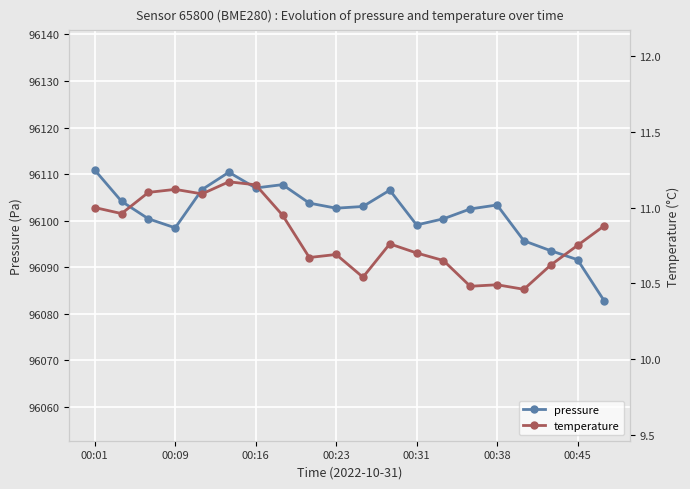

What is the maximum value for pressure?

96110.9